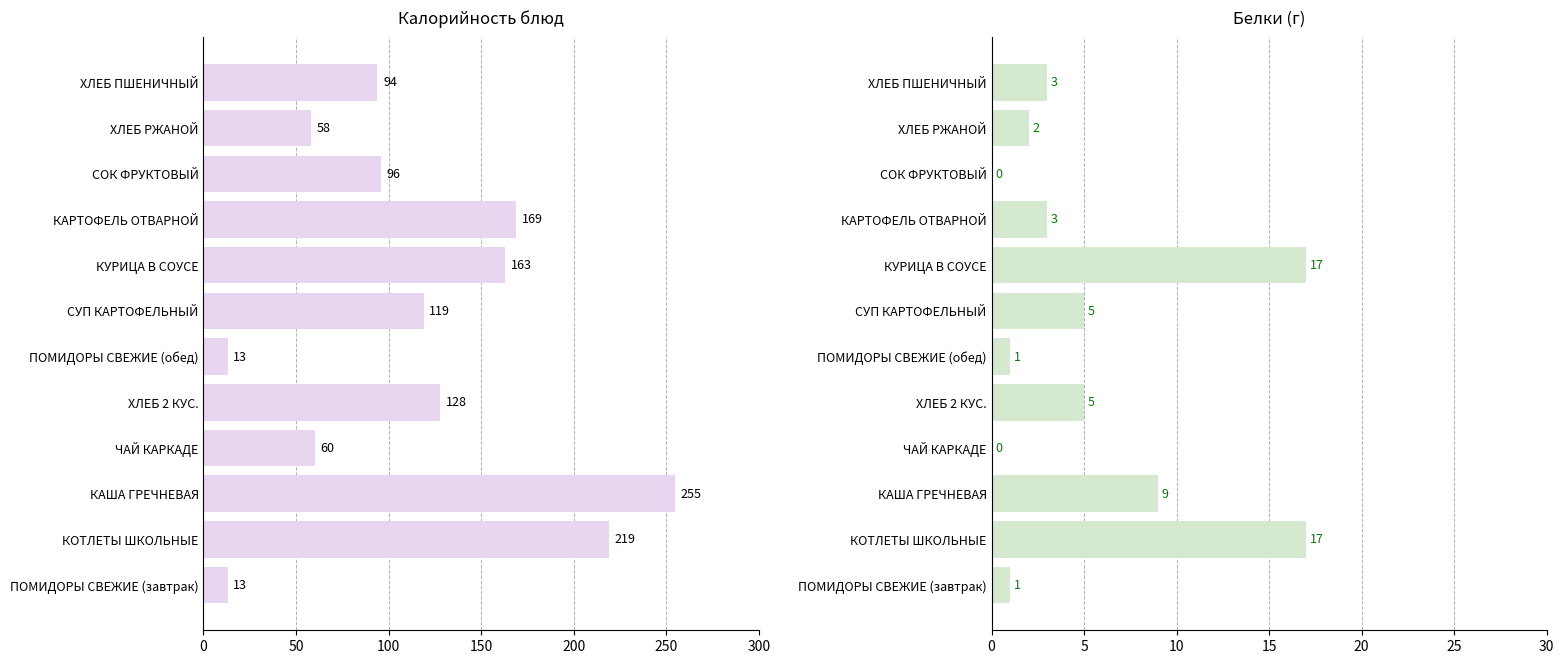

What is the difference between the Белки values at ХЛЕБ ПШЕНИЧНЫЙ and ПОМИДОРЫ СВЕЖИЕ (завтрак)?

2